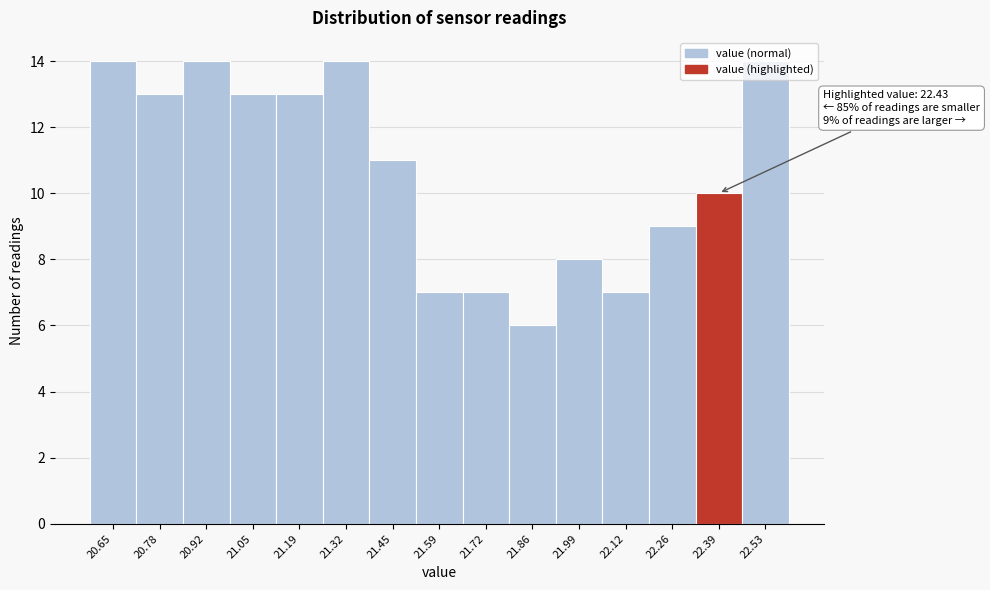

What is the label of the 8th bar from the right?

21.59